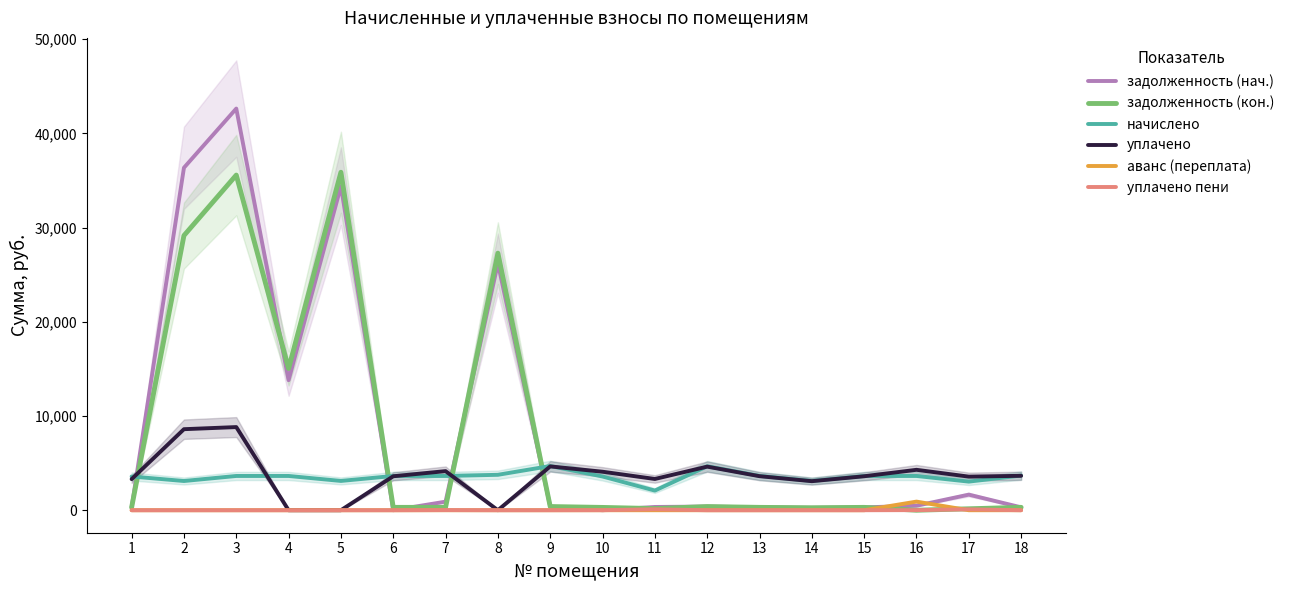

Reading right to left, extract all data points from this chart.

задолженность (нач.): 18=307.0	17=1655.9	16=475.5	15=303.0	14=259.1	13=303.7	12=388.9	11=347.7	10=0.0	9=390.9	8=26214.6	7=910.1	6=0.0	5=34388.0	4=13799.1	3=42624.6	2=36347.9	1=298.4
задолженность (кон.): 18=307.0	17=153.1	16=0.0	15=303.0	14=259.6	13=303.7	12=388.9	11=174.2	10=298.4	9=390.9	8=27282.3	7=306.3	6=303.0	5=35868.0	4=15041.9	3=35566.9	2=29152.1	1=298.4
начислено: 18=3684.4	17=3037.0	16=3636.4	15=3636.4	14=3108.8	13=3644.4	12=4667.3	11=2086.0	10=3580.4	9=4691.3	8=3758.9	7=3636.4	6=3636.4	5=3108.8	4=3636.4	3=3636.4	2=3100.9	1=3580.4
уплачено: 18=3653.0	17=3565.6	16=4289.6	15=3605.4	14=3082.4	13=3613.4	12=4627.6	11=3316.8	10=4085.8	9=4651.4	8=0.0	7=4149.6	6=3605.4	5=0.0	4=0.0	3=8824.6	2=8600.0	1=3300.0
аванс (переплата): 18=0.0	17=0.0	16=915.4	15=0.0	14=0.0	13=0.0	12=0.0	11=0.0	10=0.0	9=0.0	8=0.0	7=0.0	6=0.0	5=0.0	4=0.0	3=0.0	2=0.0	1=0.0
уплачено пени: 18=0.0	17=93.1	16=10.4	15=0.0	14=0.5	13=0.0	12=0.0	11=100.6	10=7.5	9=1.9	8=0.0	7=16.4	6=0.5	5=0.0	4=0.0	3=0.0	2=0.0	1=0.0